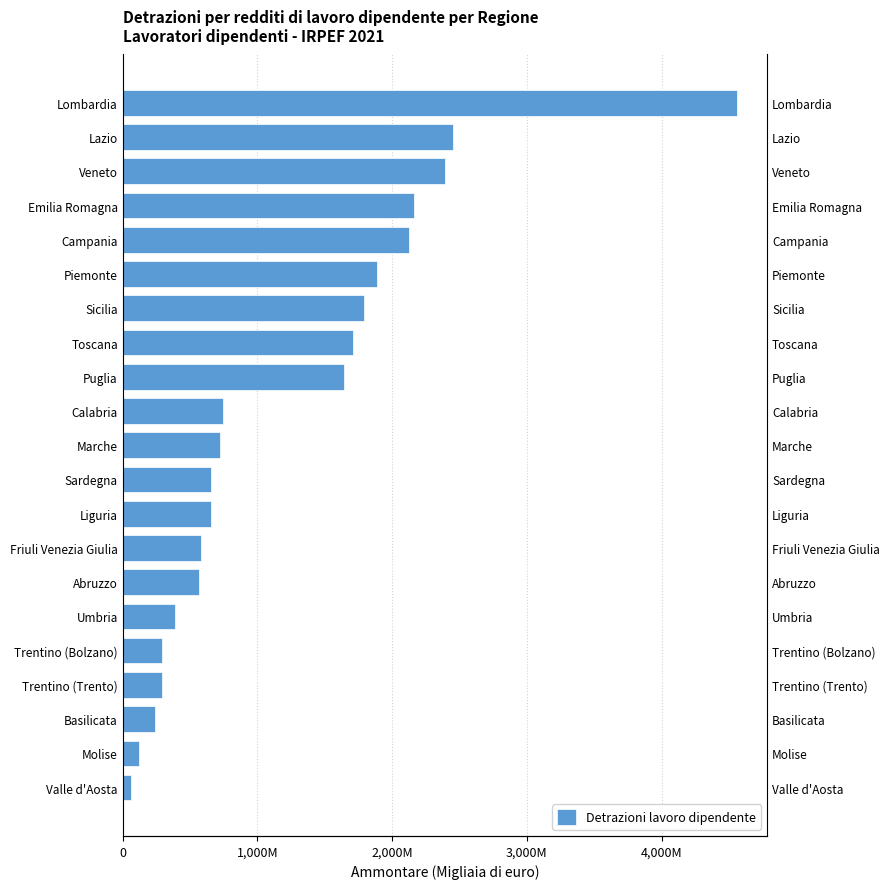

How many data points does each series have?

21